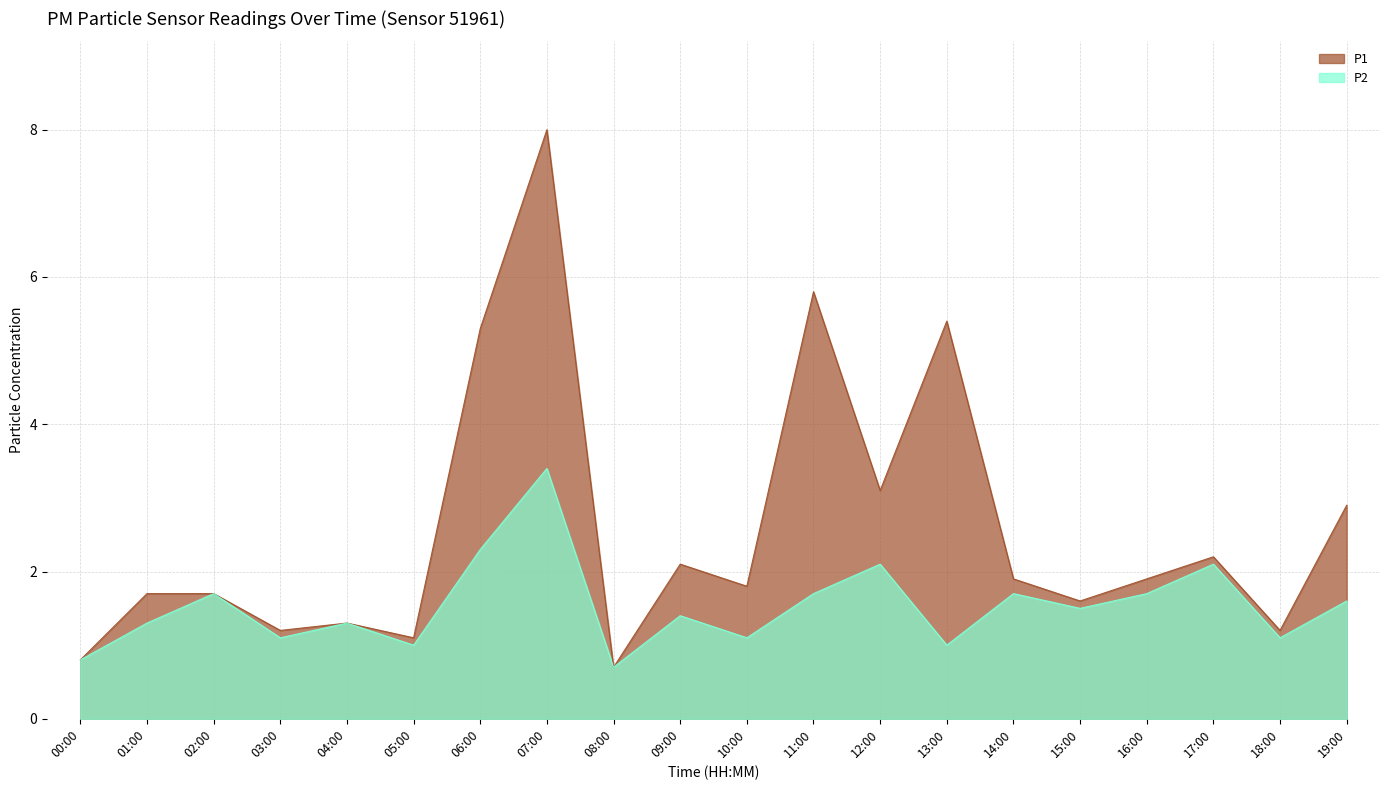

Count the number of categories in the chart.

20